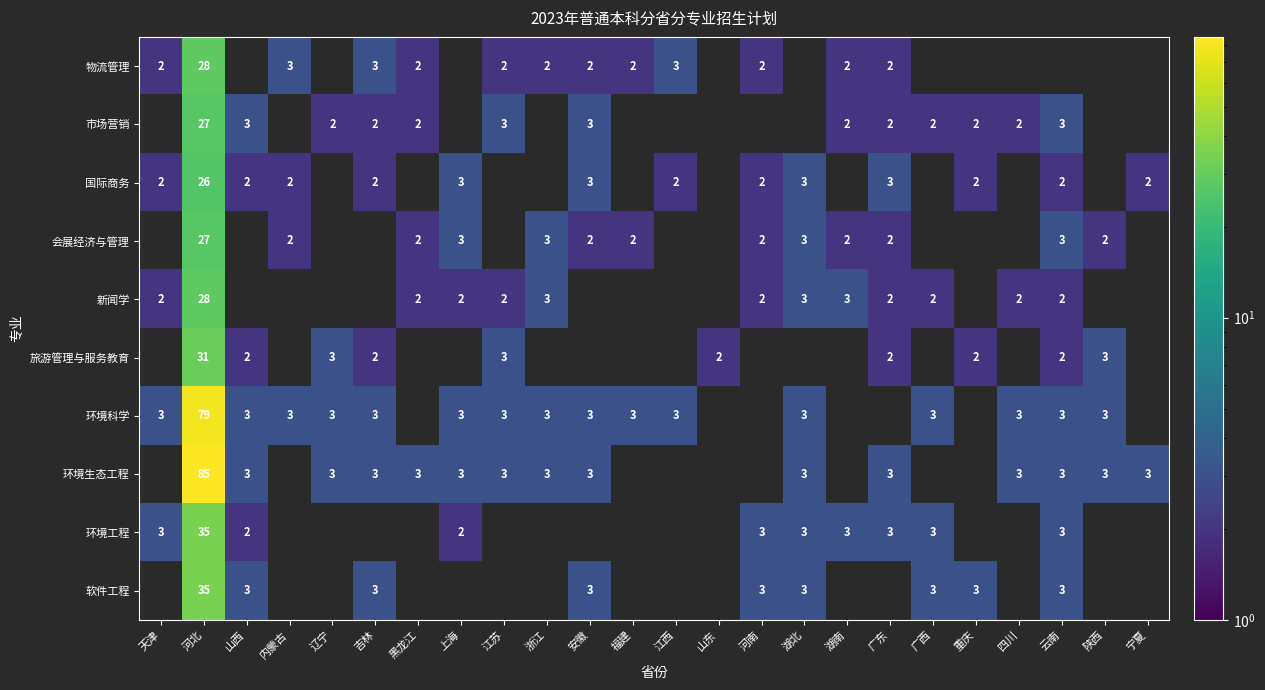

At which category does the chart reach its peak across all series?

河北